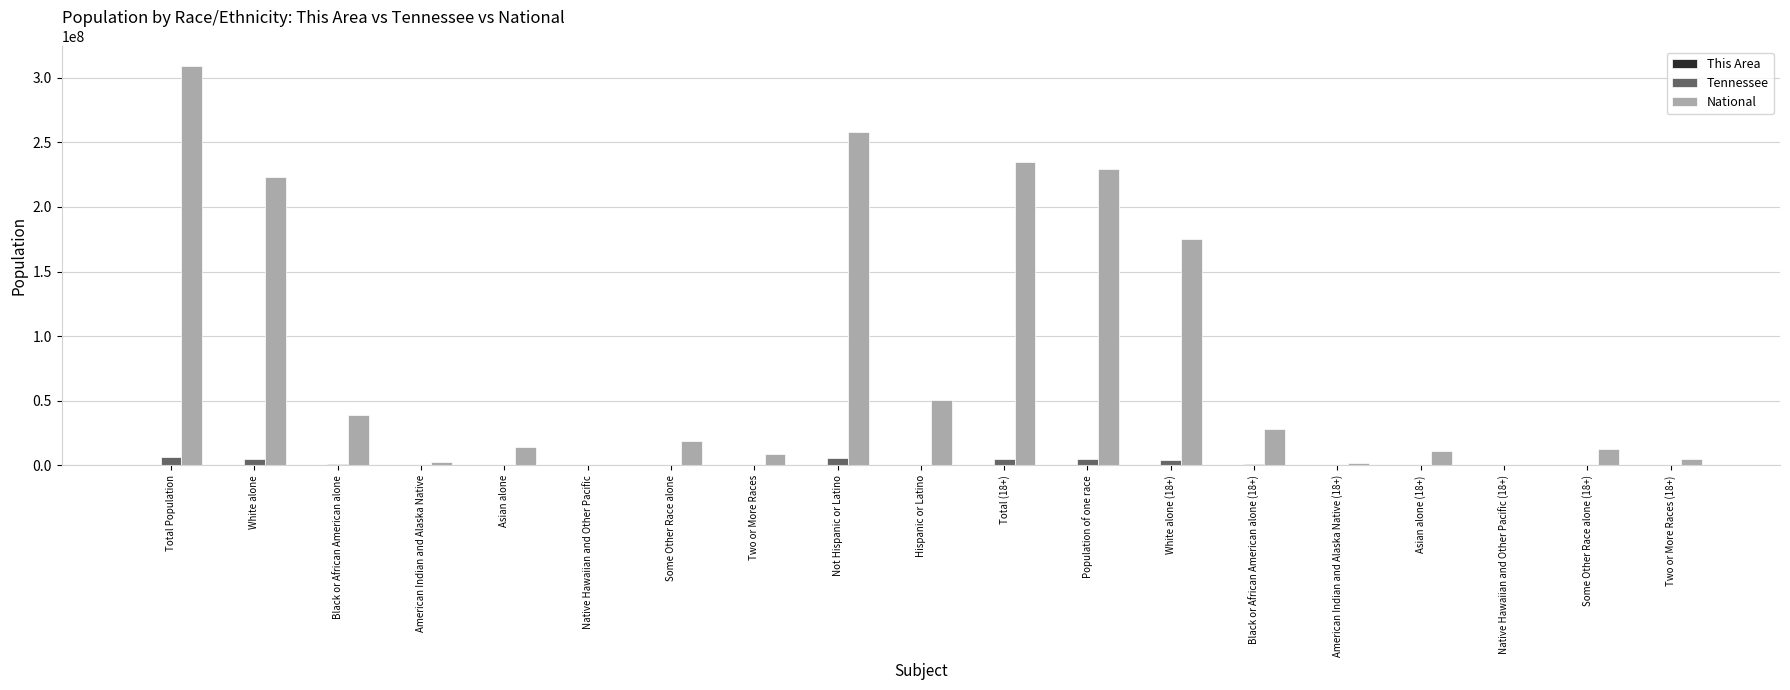

What is the sum of all Tennessee values?

33534782